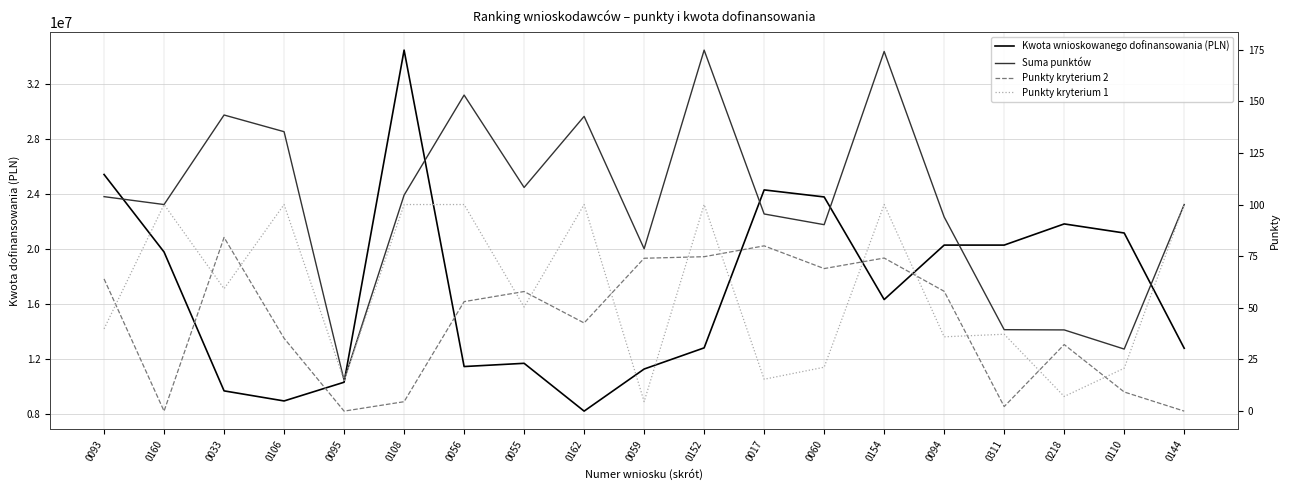

The Punkty kryterium 2 series shows 76.3 at 0162. True or false?

False